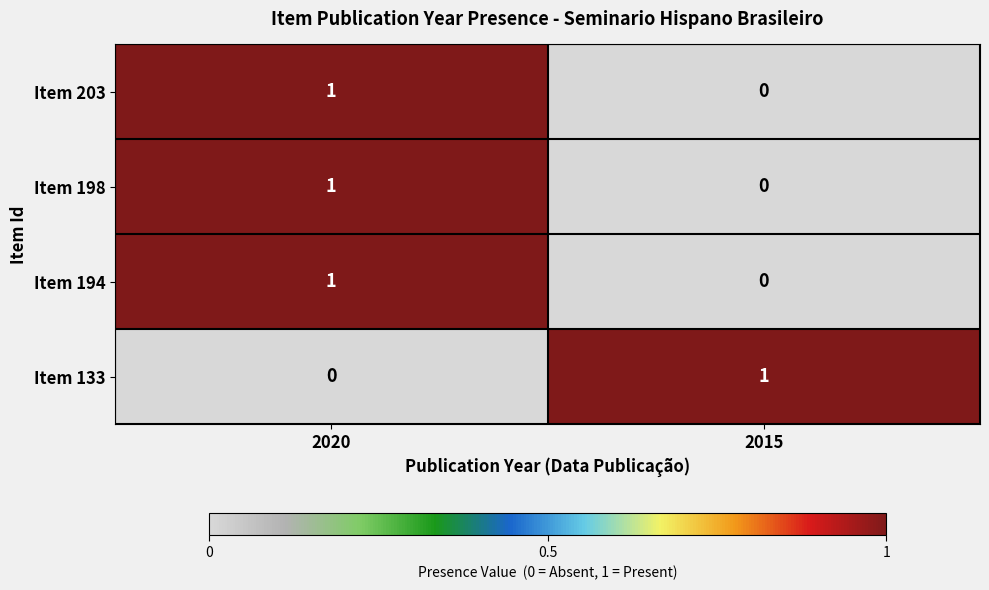

At which category is the sum across all series the highest?

2020